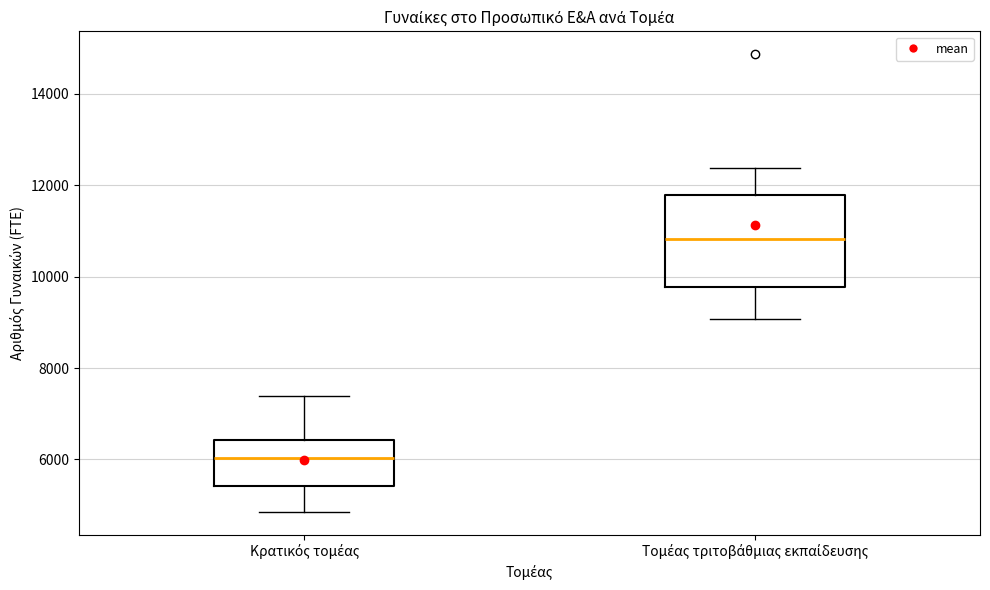

Reading left to right, read every box against the y-axis: the position of its median line, the range the box covers, and the ends of its whiskers. The values are not printed on the chart, so give them approximately, as read against the axis.

Κρατικός τομέας: median 6000, box 5400 to 6400, whiskers 4800 to 7400
Τομέας τριτοβάθμιας εκπαίδευσης: median 10800, box 9800 to 11800, whiskers 9000 to 12400